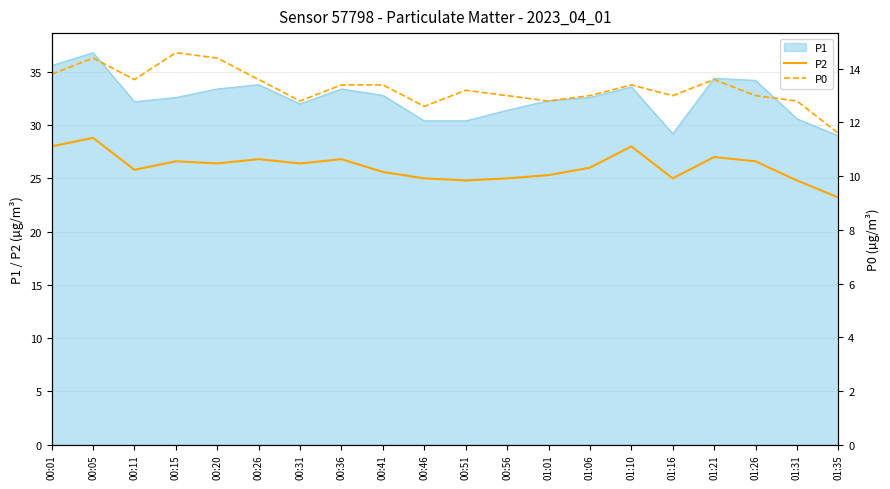

What is the difference between the P0 values at 00:31 and 01:06?

0.2